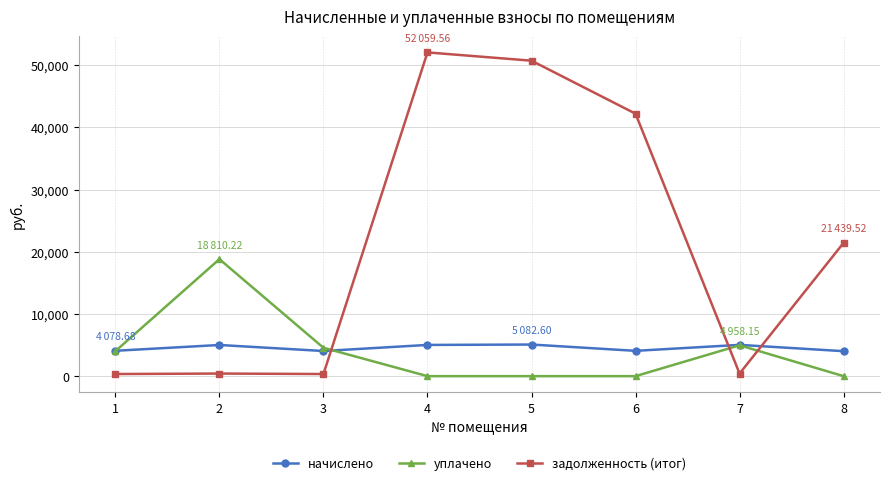

What value does the уплачено series have at 2?

18810.2